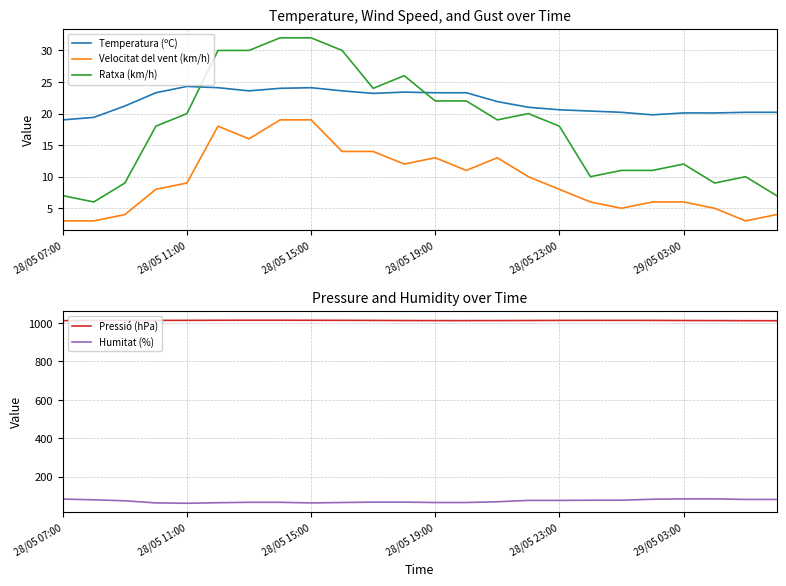

What is the spread (max minus min) of values at 21?

1007.3